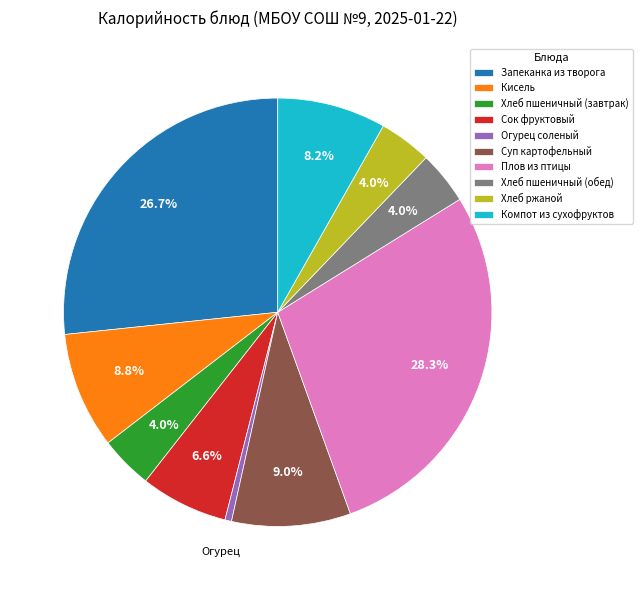

What percentage is the Сок фруктовый slice, to the nearest percent?

7%